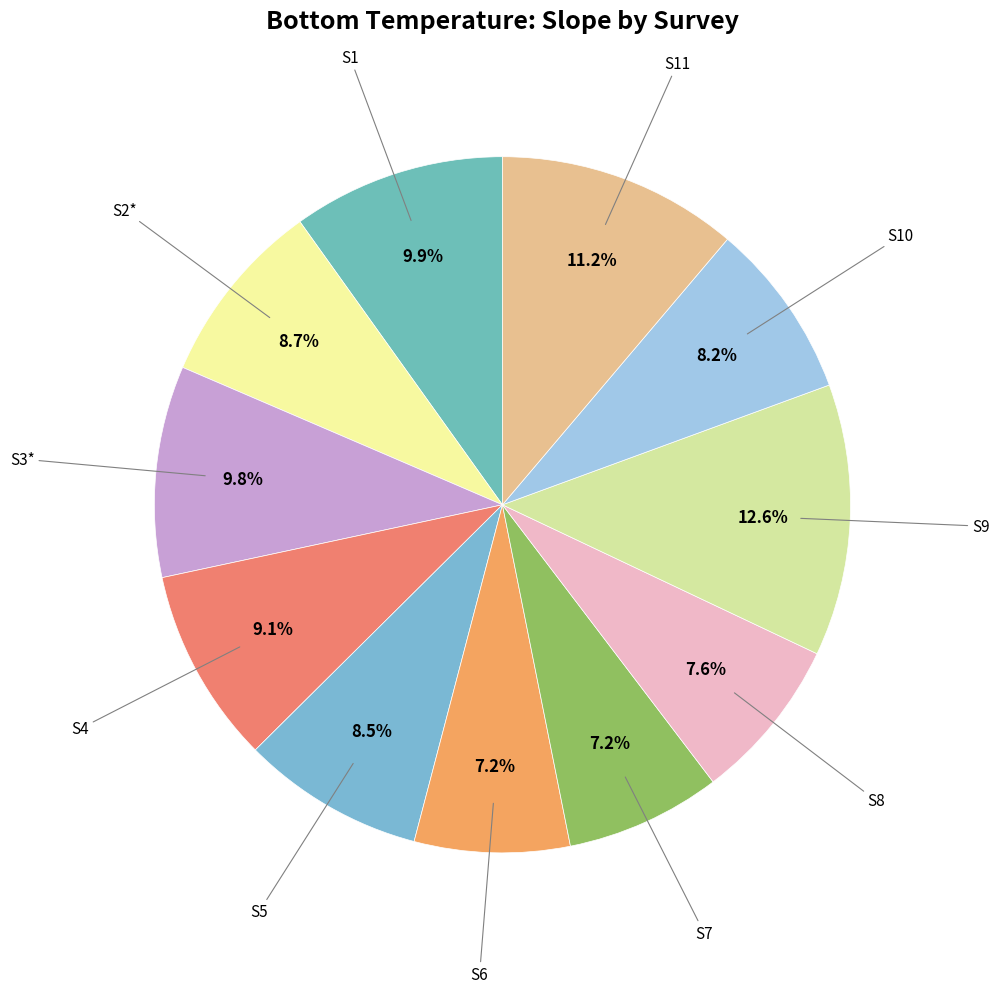

How many segments does this pie chart have?

11